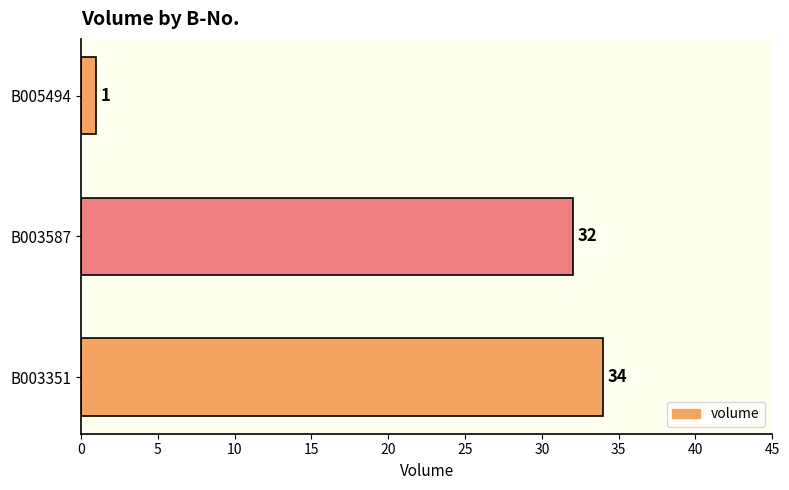

List the labels in order of value, largest first.

B003351, B003587, B005494